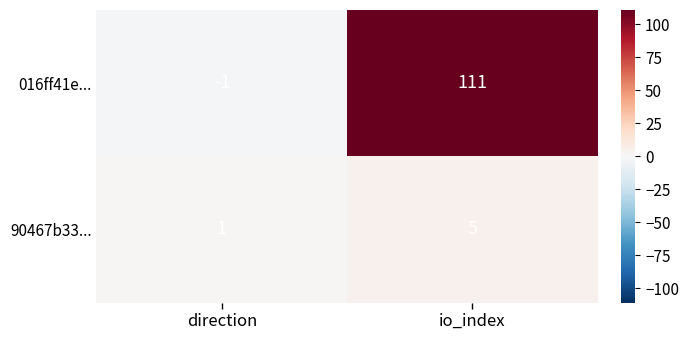

The value of 016ff41e... at io_index is 190. True or false?

False